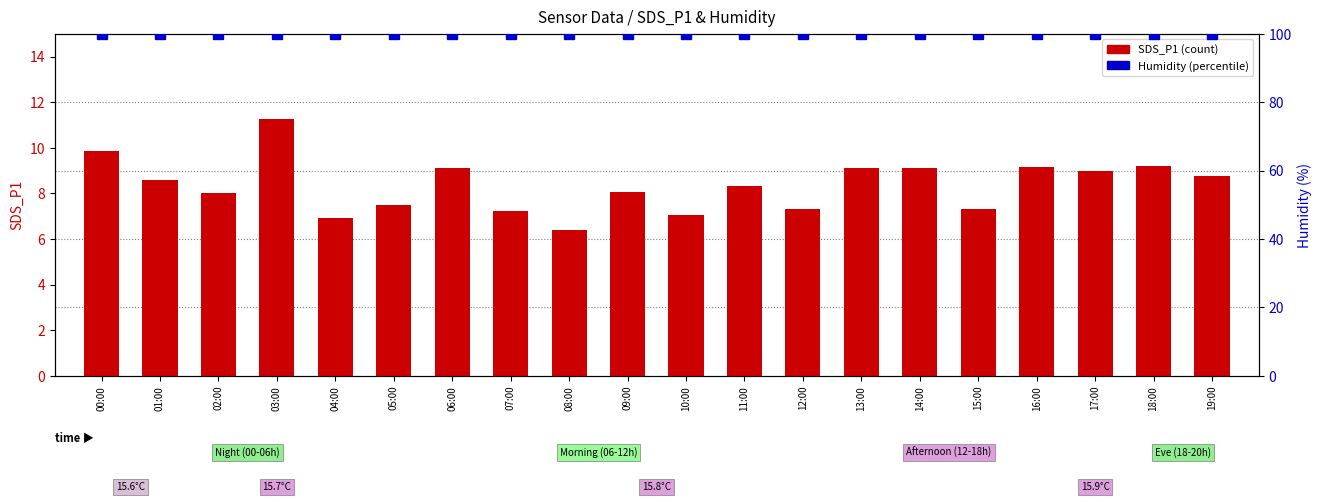

At which label does SDS_P1 first exceed 8?

00:00